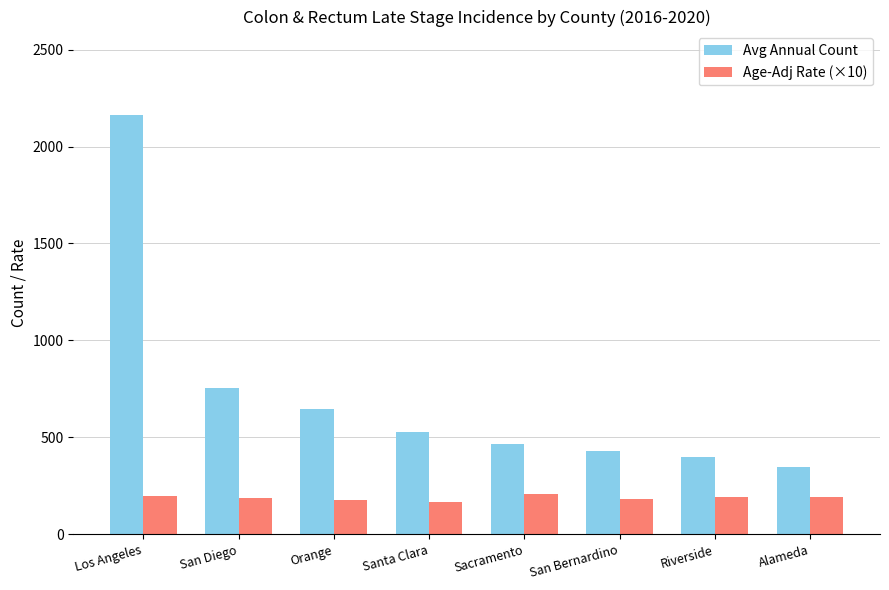

How many values in the Avg Annual Count series are below 527?

4